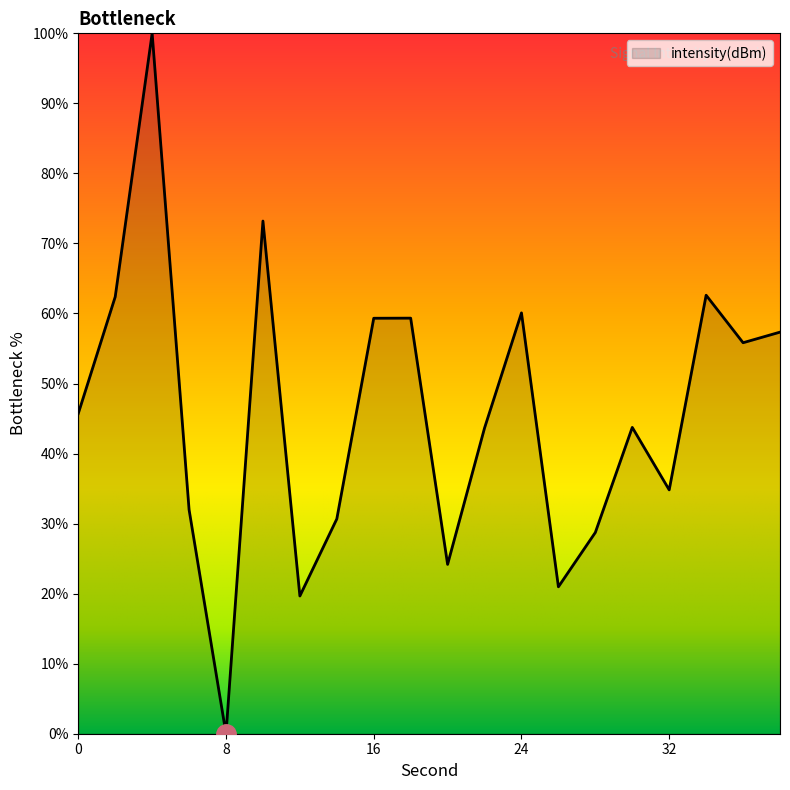

What is the greatest value displayed?

100.0